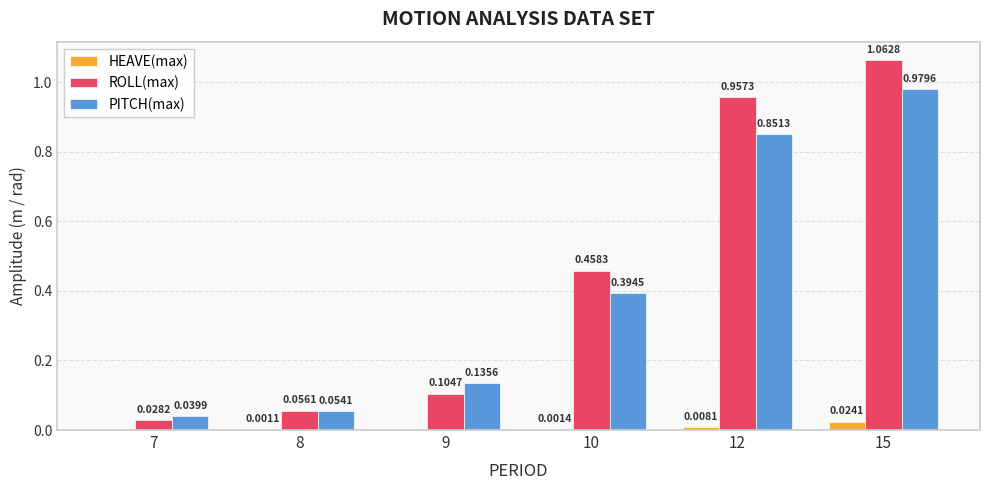

At which category is the sum across all series the highest?

15